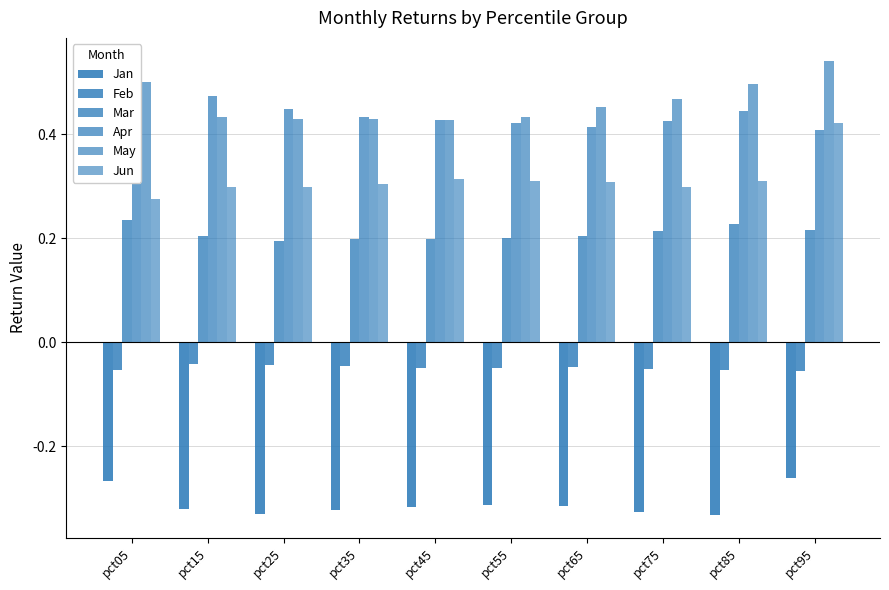

Between pct55 and pct05, which is larger?

pct05